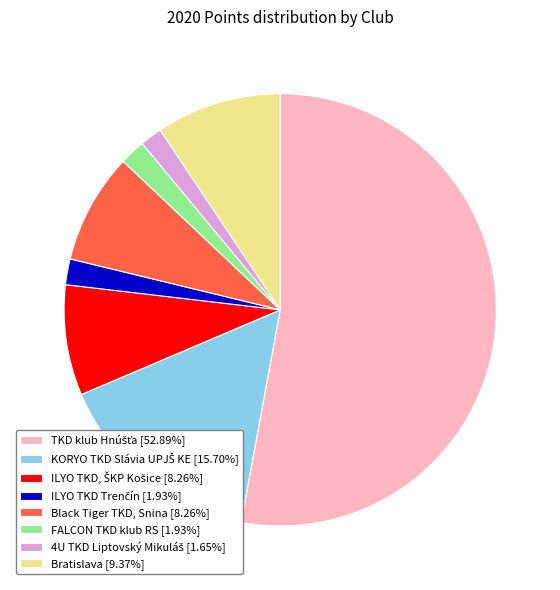

Do FALCON TKD klub RS [1.93%] and Black Tiger TKD, Snina [8.26%] together represent more than half of the pie?

No